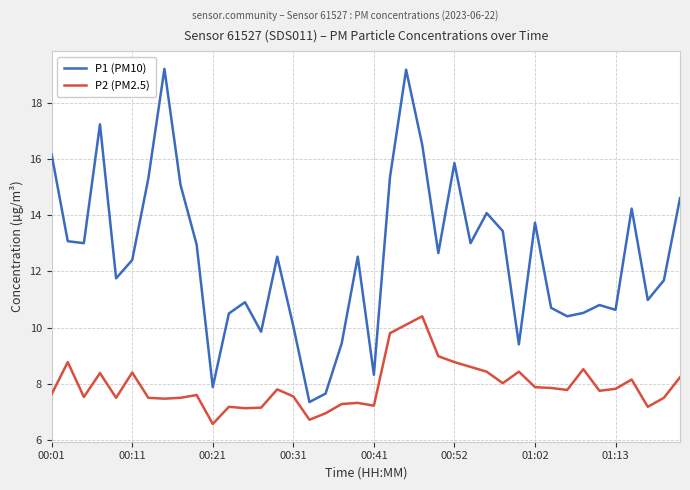

List the series in order of their peak value, lowest first.

P2 (PM2.5), P1 (PM10)